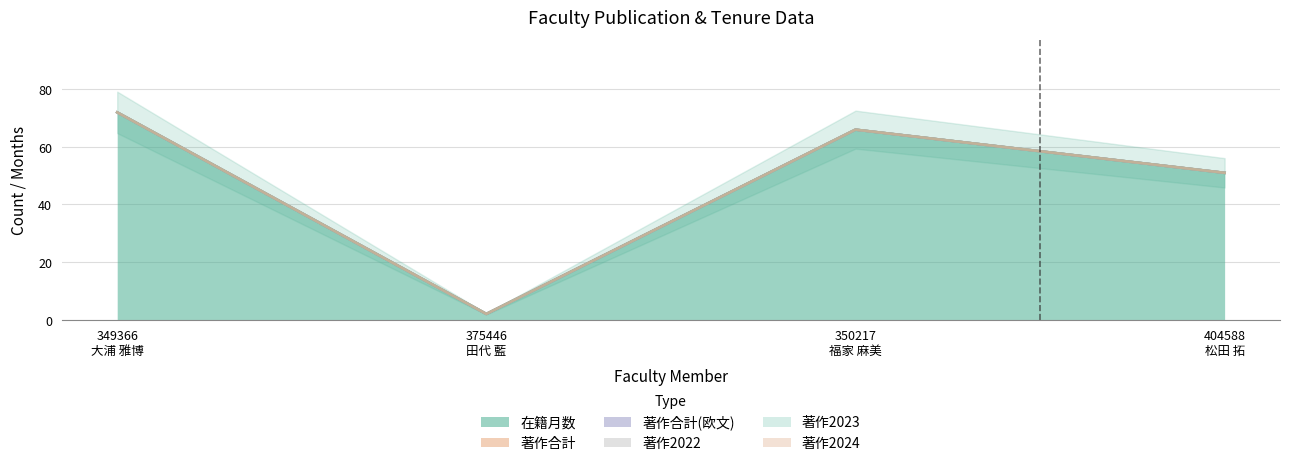

True or false: 在籍月数 and 著作2023 intersect in this chart.

False